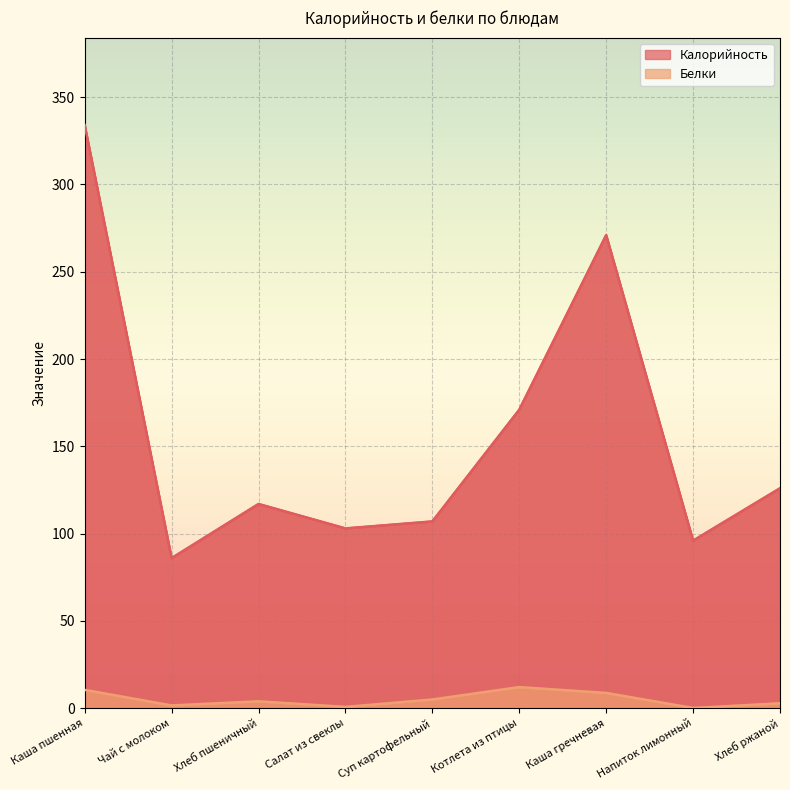

True or false: Белки and Калорийность cross at least once.

False